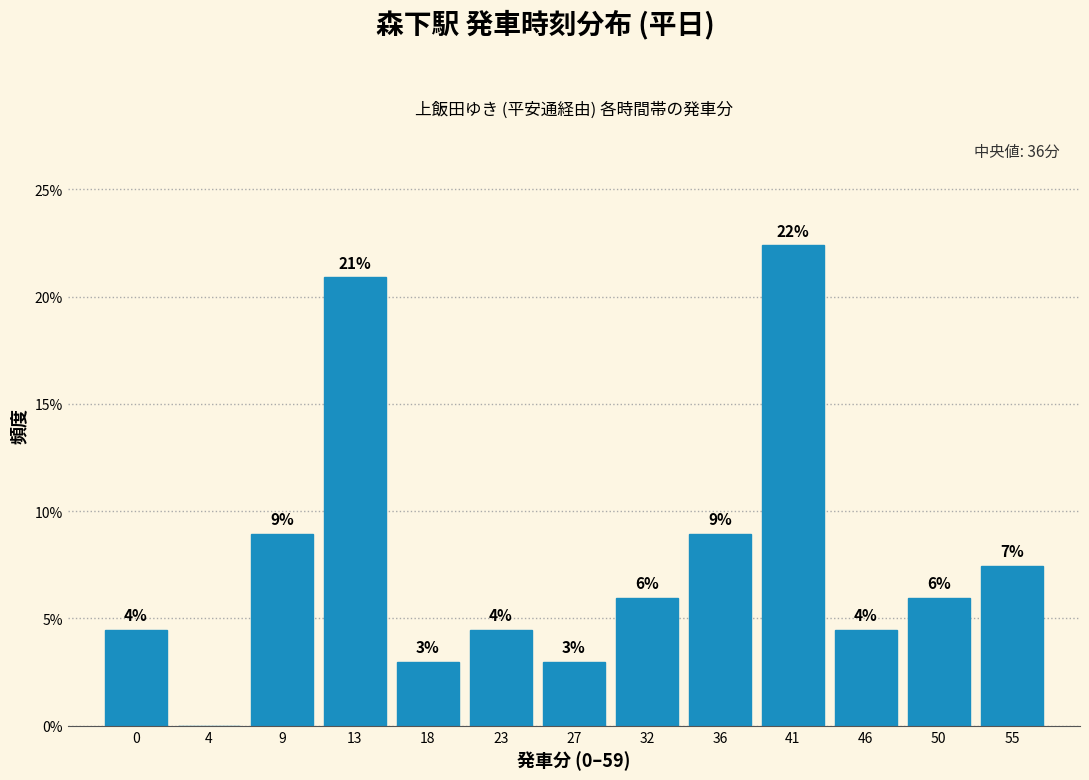

True or false: the data shows 8.8 at 4.

False